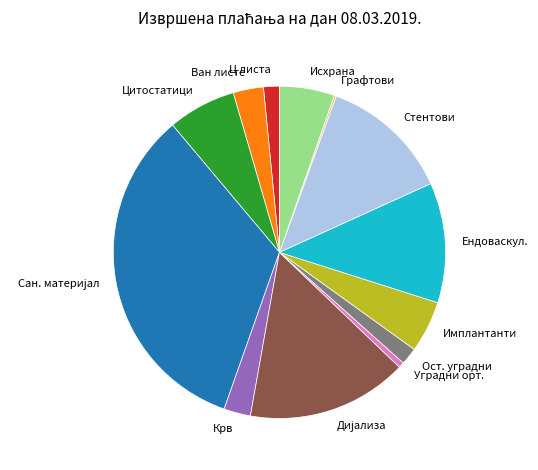

True or false: Крв accounts for 9% of the total.

False